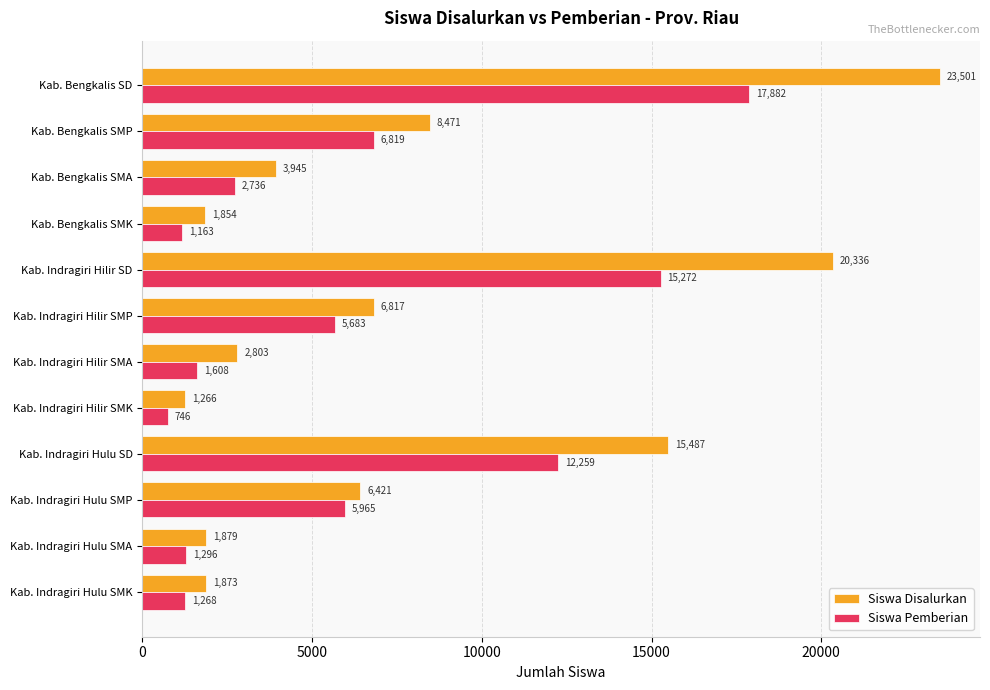

True or false: Siswa Disalurkan has a value of 1879 at Kab. Indragiri Hulu SMA.

True